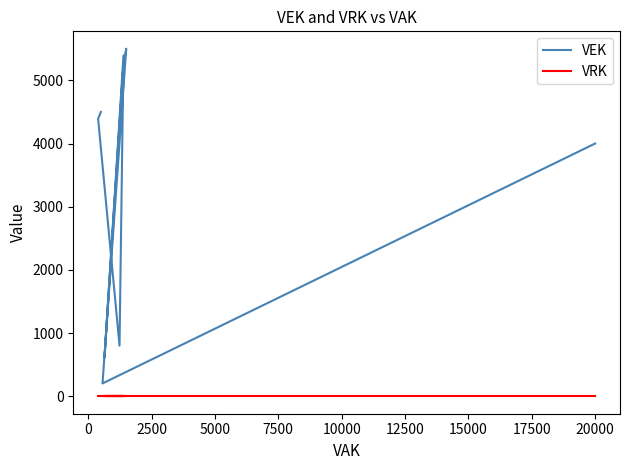

Is the value of VEK at 5000 greater than the value of VRK at 16?

Yes